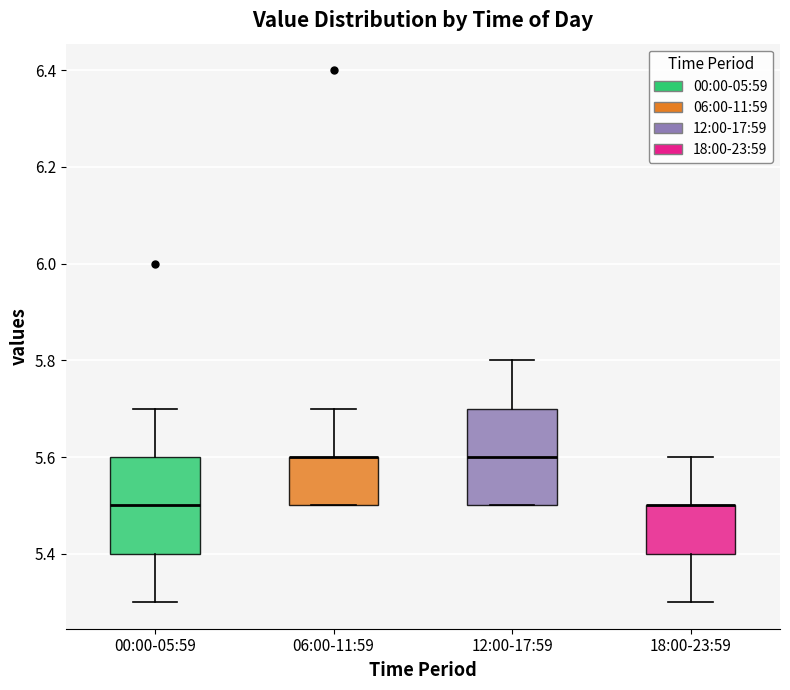

Reading left to right, read every box against the y-axis: the position of its median line, the range the box covers, and the ends of its whiskers. The values are not printed on the chart, so give them approximately, as read against the axis.

00:00-05:59: median 5.5, box 5.4 to 5.6, whiskers 5.3 to 5.7
06:00-11:59: median 5.6 (drawn on the box's upper edge), box 5.5 to 5.6, whiskers 5.5 to 5.7
12:00-17:59: median 5.6, box 5.5 to 5.7, whiskers 5.5 to 5.8
18:00-23:59: median 5.5 (drawn on the box's upper edge), box 5.4 to 5.5, whiskers 5.3 to 5.6